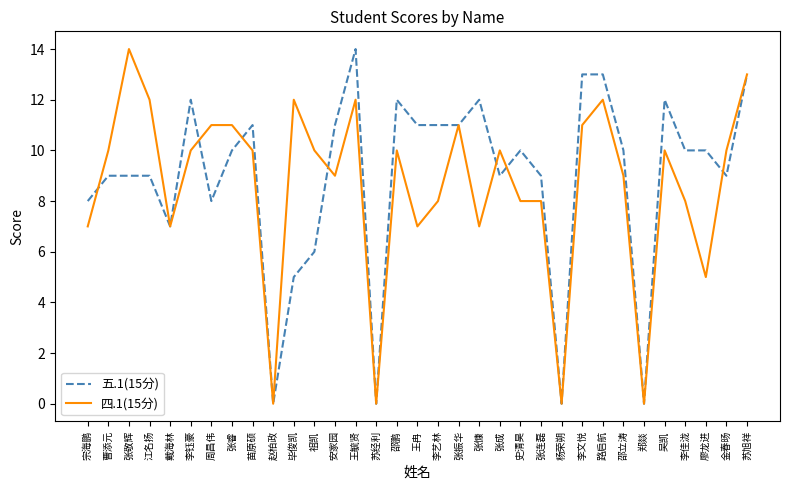

The value of 四.1(15分) at 王毓贤 is 4. True or false?

False